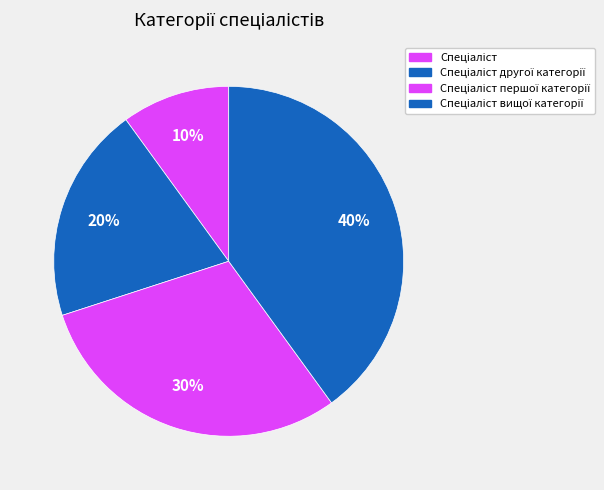

Count the number of slices in the pie.

4